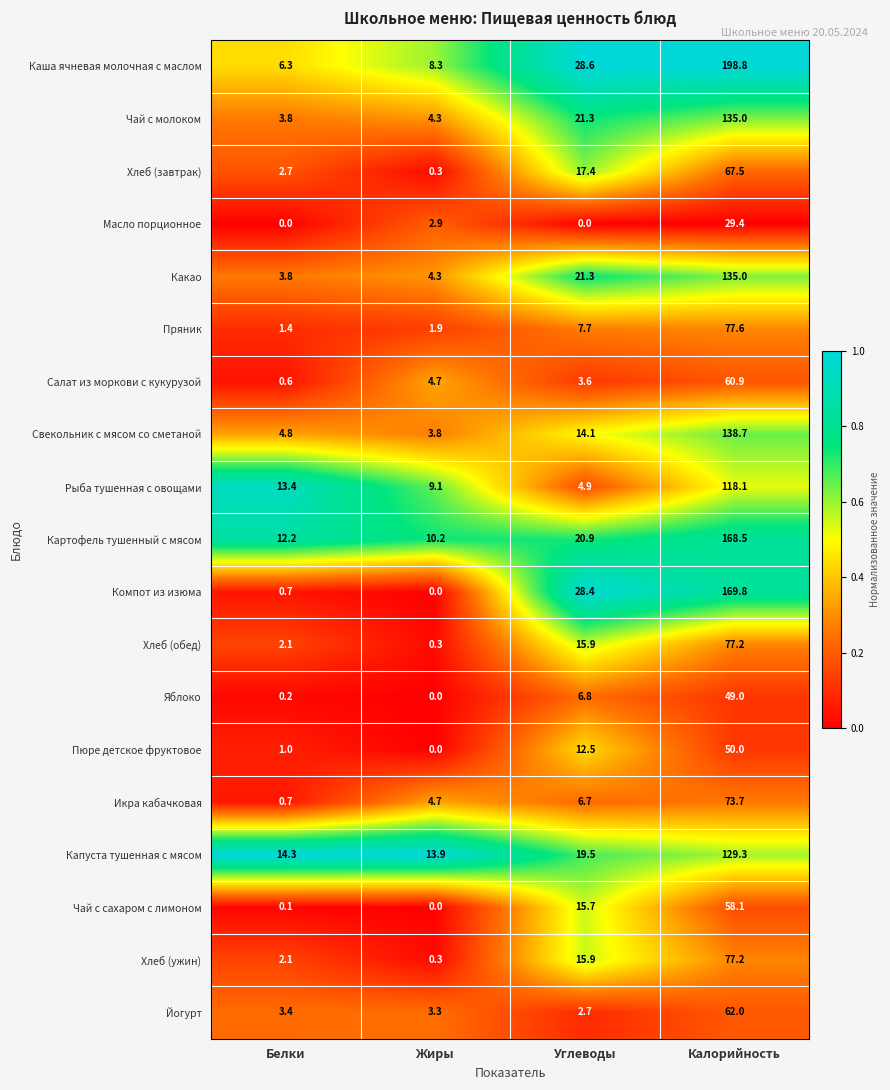

Rank the categories by Компот из изюма value from highest to lowest.

Калорийность, Углеводы, Белки, Жиры